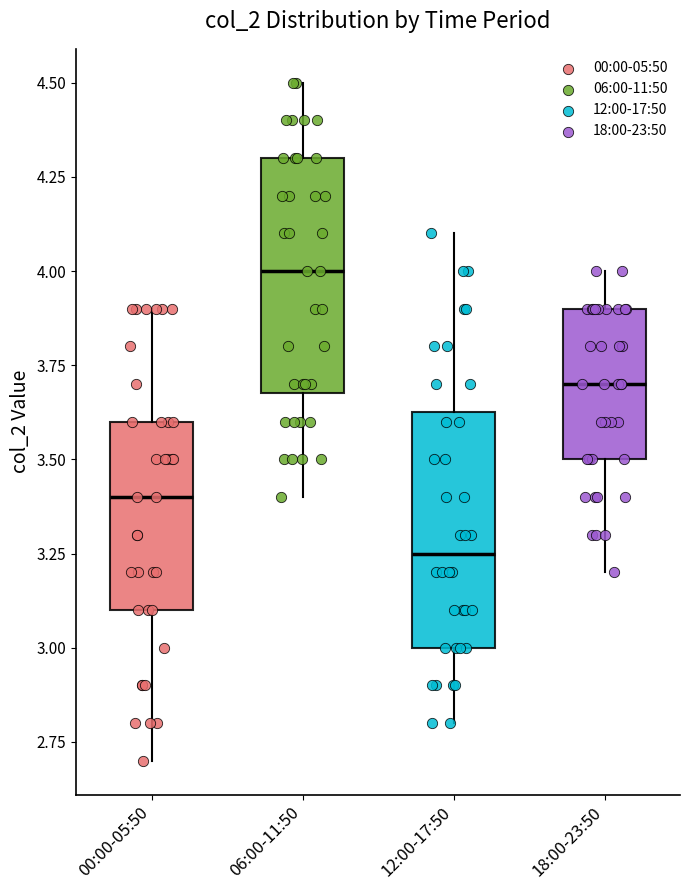

Reading left to right, read every box against the y-axis: the position of its median line, the range the box covers, and the ends of its whiskers. The values are not printed on the chart, so give them approximately, as read against the axis.

00:00-05:50: median 3.40, box 3.10 to 3.60, whiskers 2.70 to 3.90
06:00-11:50: median 4.00, box 3.70 to 4.30, whiskers 3.40 to 4.50
12:00-17:50: median 3.25, box 3.00 to 3.65, whiskers 2.80 to 4.10
18:00-23:50: median 3.70, box 3.50 to 3.90, whiskers 3.20 to 4.00